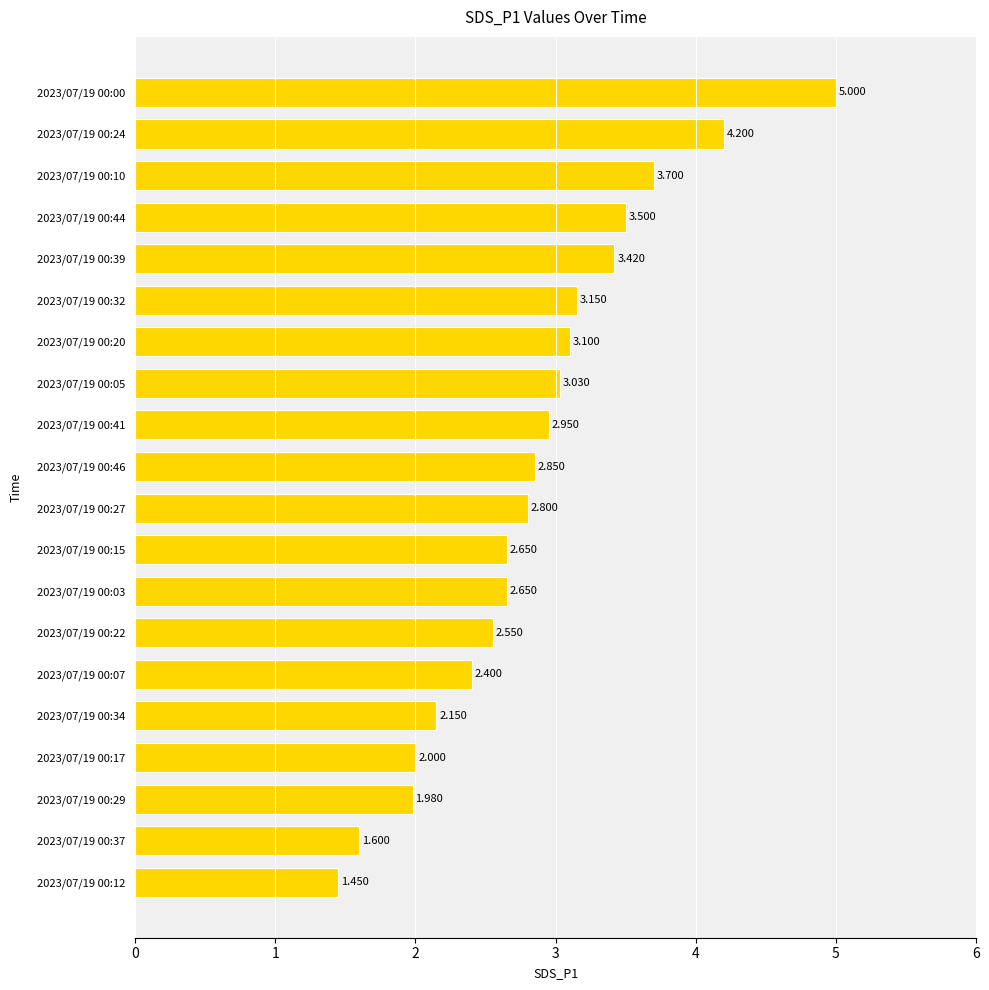

Does the chart contain any negative values?

No